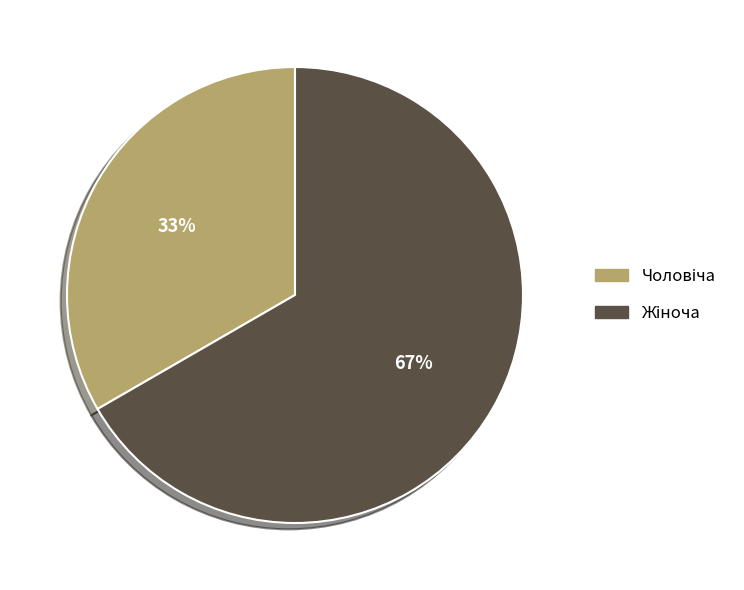

Is there a majority slice in this chart?

Yes